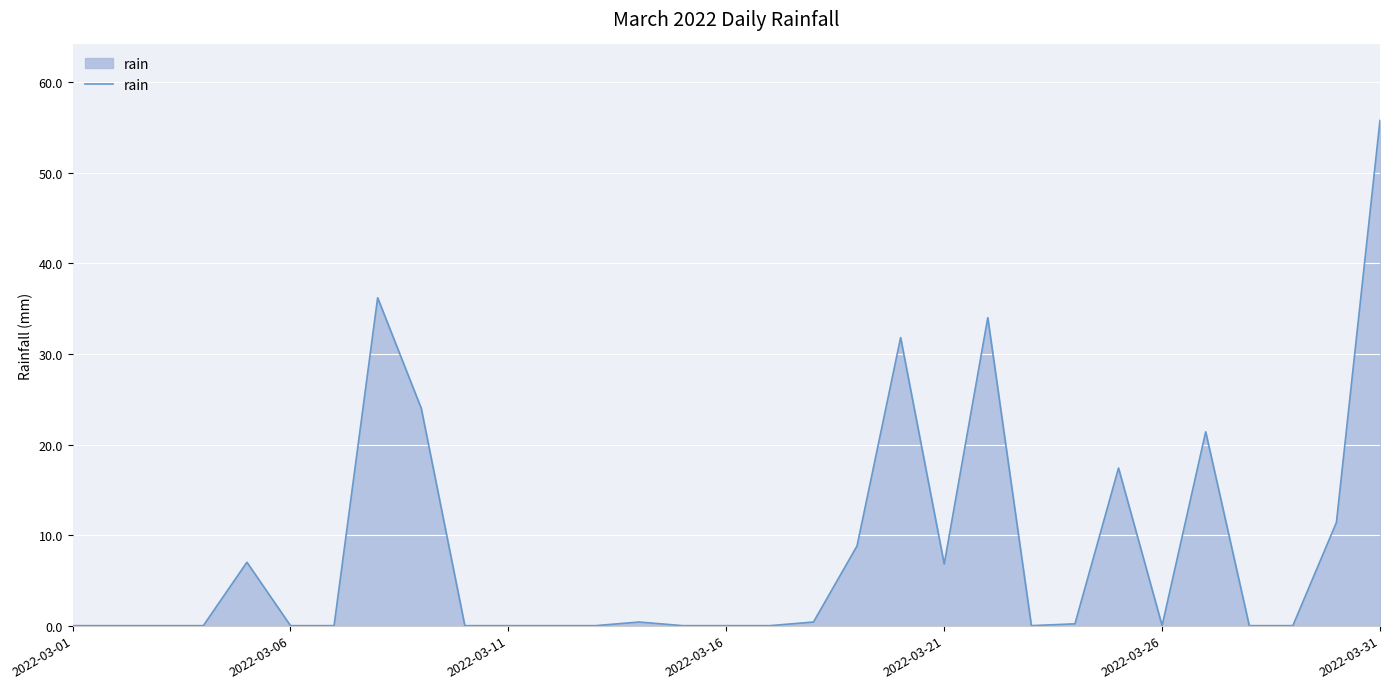

What is the difference between the maximum and minimum values?

55.8